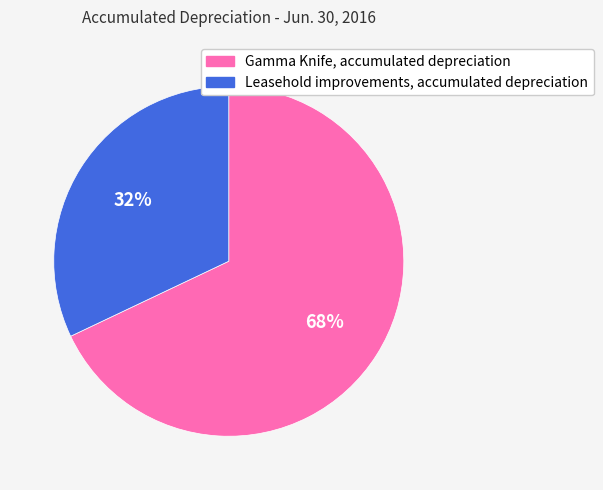

Approximately how many times larger is the value at Leasehold improvements, accumulated depreciation compared to Gamma Knife, accumulated depreciation?

0.5